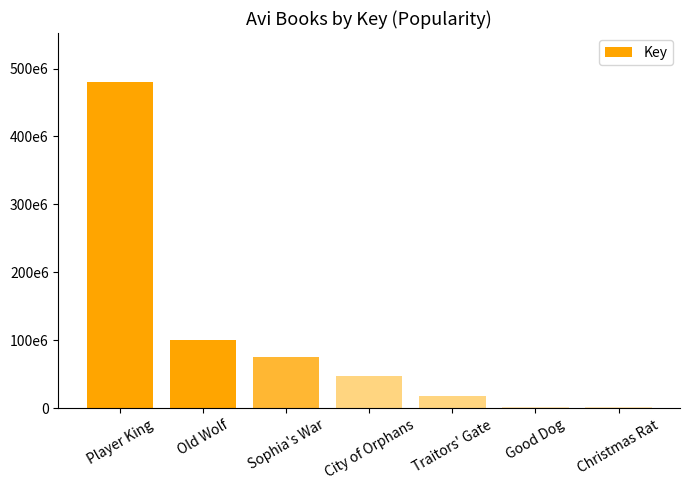

Which label corresponds to the smallest value in the chart?

Good Dog